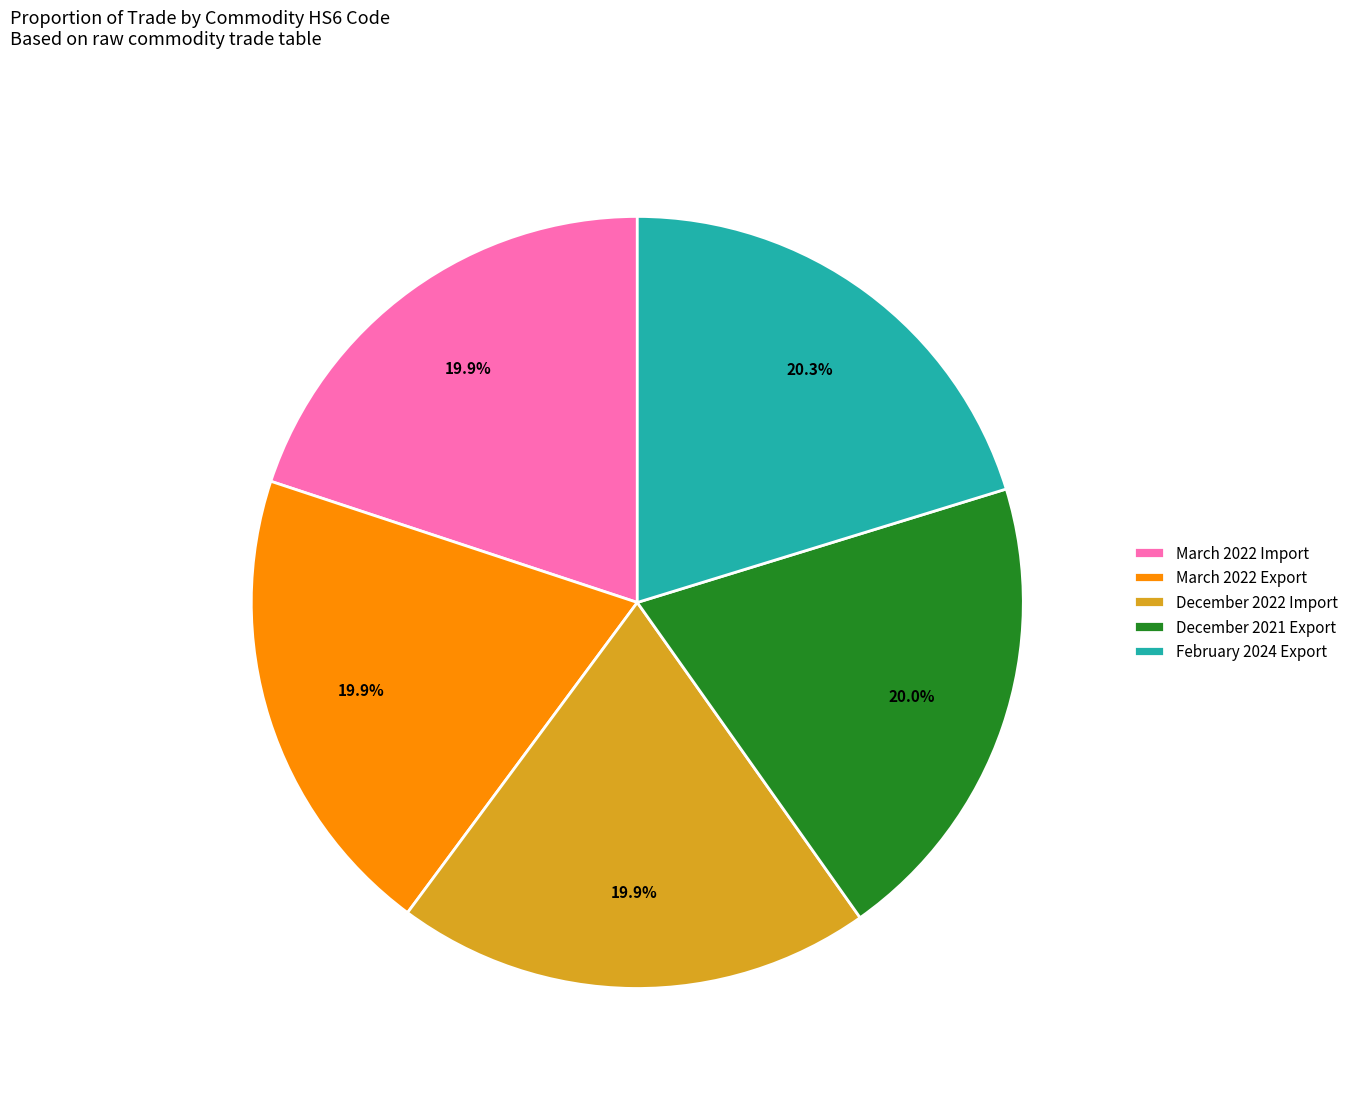

What percentage is NOT represented by December 2022 Import?

80.1%